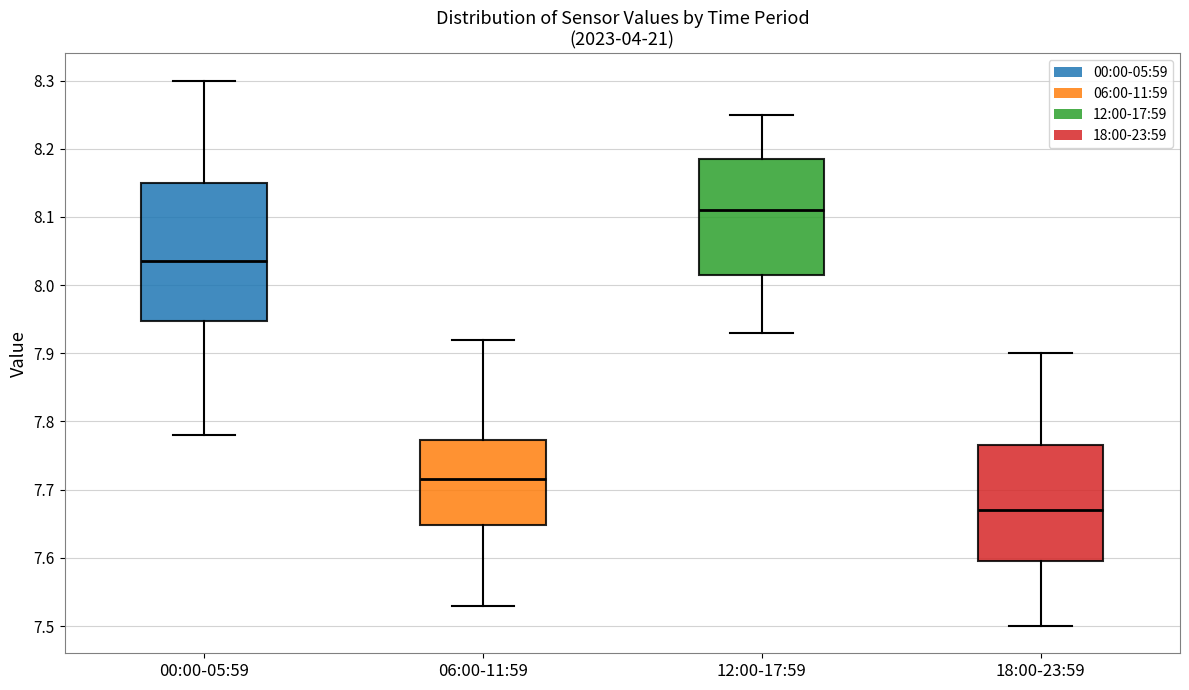

Comparing the boxes themselves (not the whiskers), which one is the tallest?

00:00-05:59